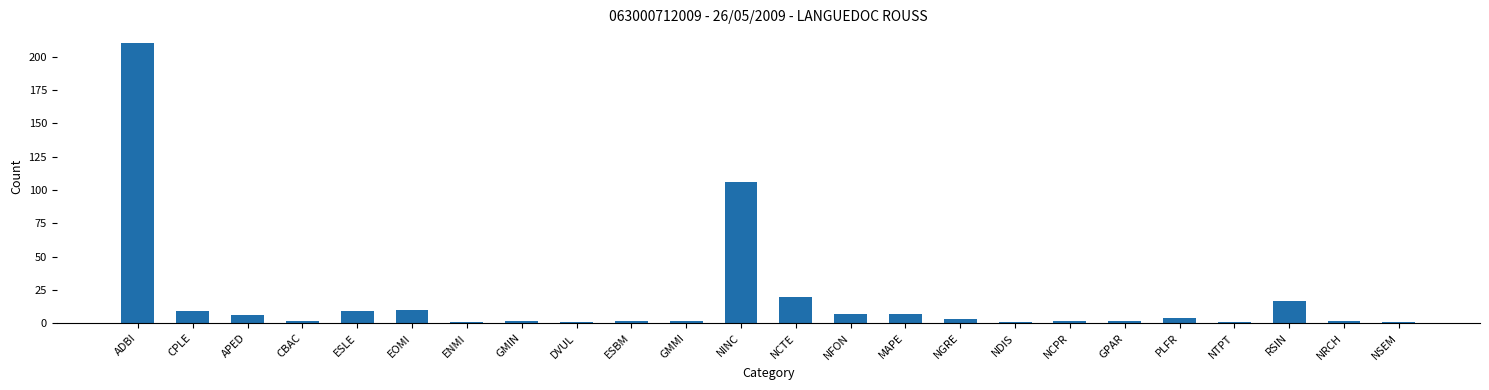

Reading left to right, extract all data points from this chart.

ADBI=210	CPLE=9	APED=6	CBAC=2	ESLE=9	EOMI=10	ENMI=1	GMIN=2	DVUL=1	ESBM=2	GMMI=2	NINC=106	NCTE=20	NFON=7	MAPE=7	NGRE=3	NDIS=1	NCPR=2	GPAR=2	PLFR=4	NTPT=1	RSIN=17	NRCH=2	NSEM=1